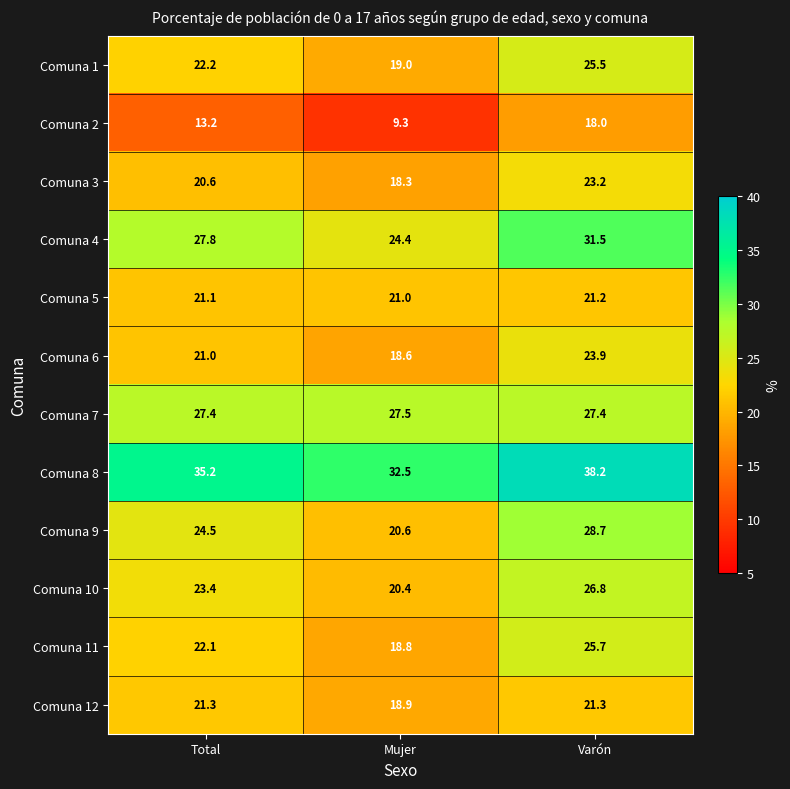

How many data points in Comuna 5 are above 21?

2